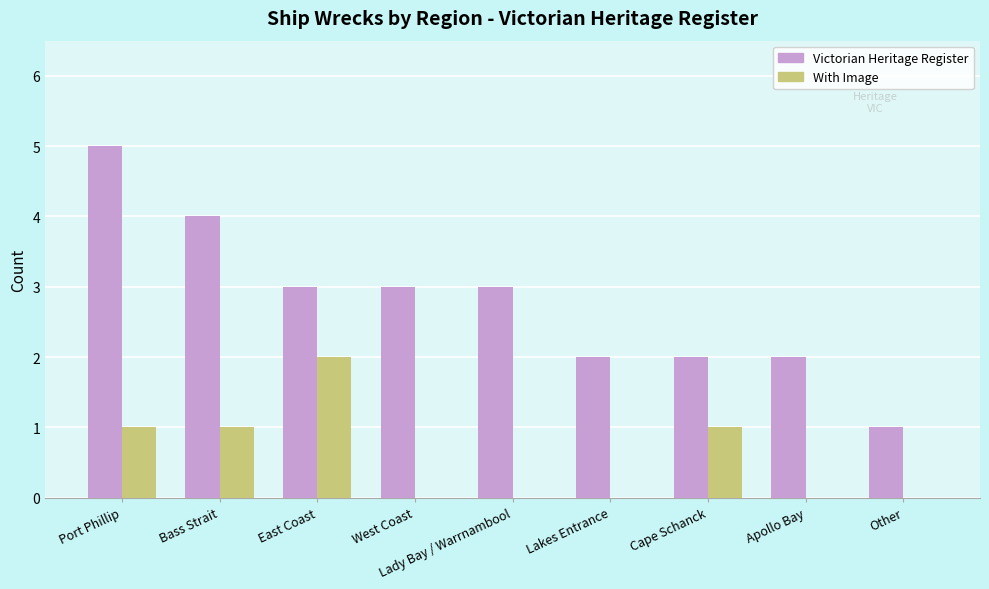

What are all the series names shown in the legend?

Victorian Heritage Register, With Image